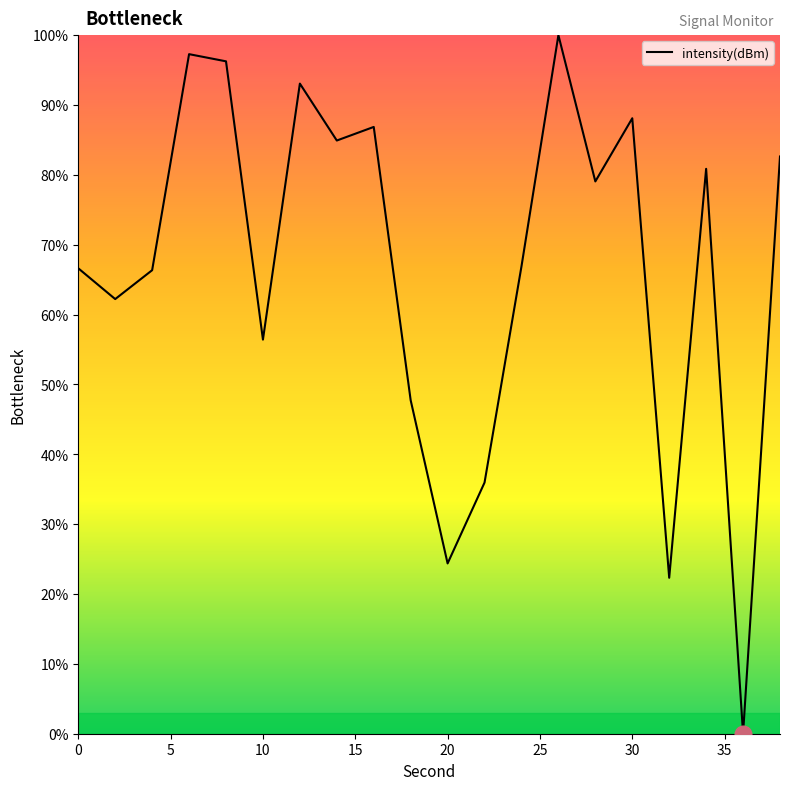

What is the greatest value displayed?

100.0